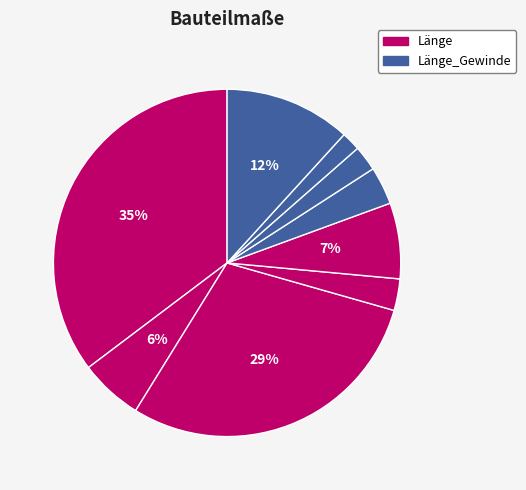

How many slices are in this pie chart?

9